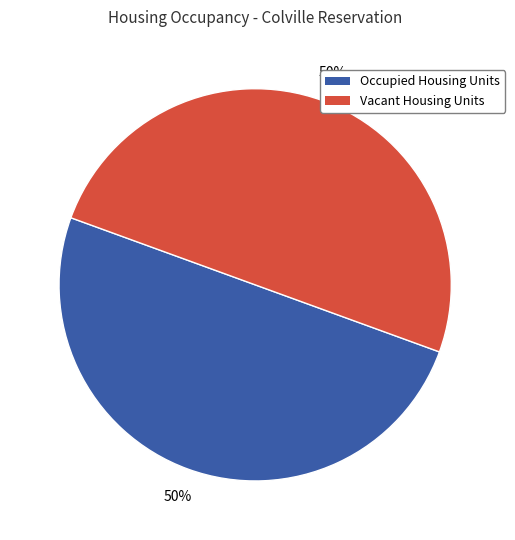

To the nearest percent, what is the average slice percentage?

50%